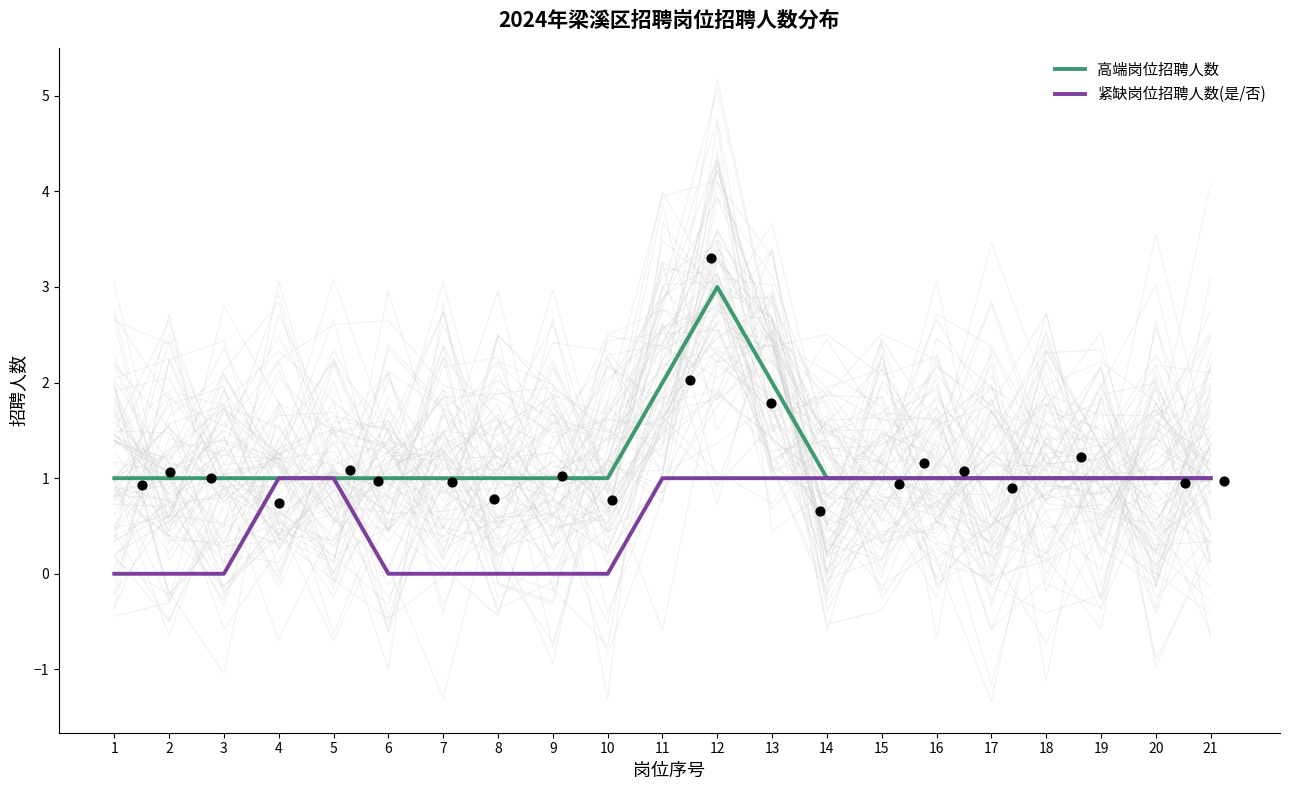

Which series reaches the minimum Y coordinate?

紧缺岗位招聘人数(是/否)